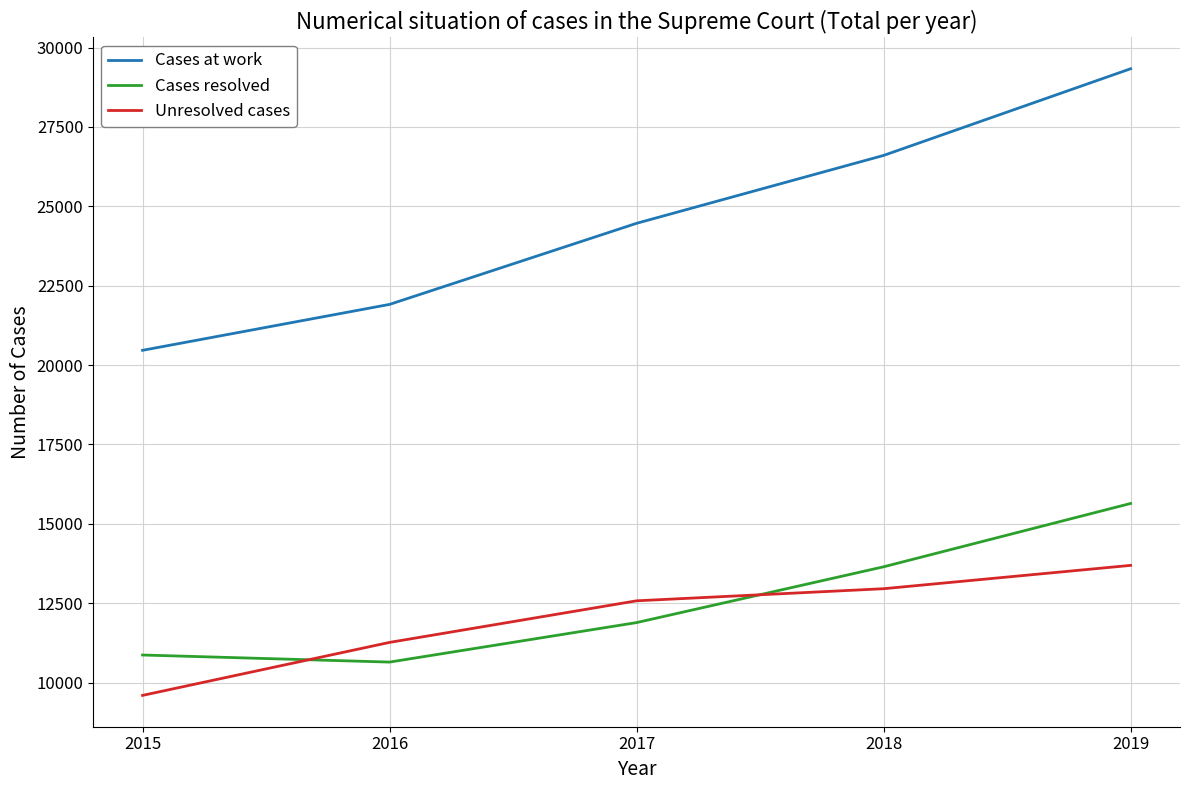

Which series has the largest range (max minus min)?

Cases at work